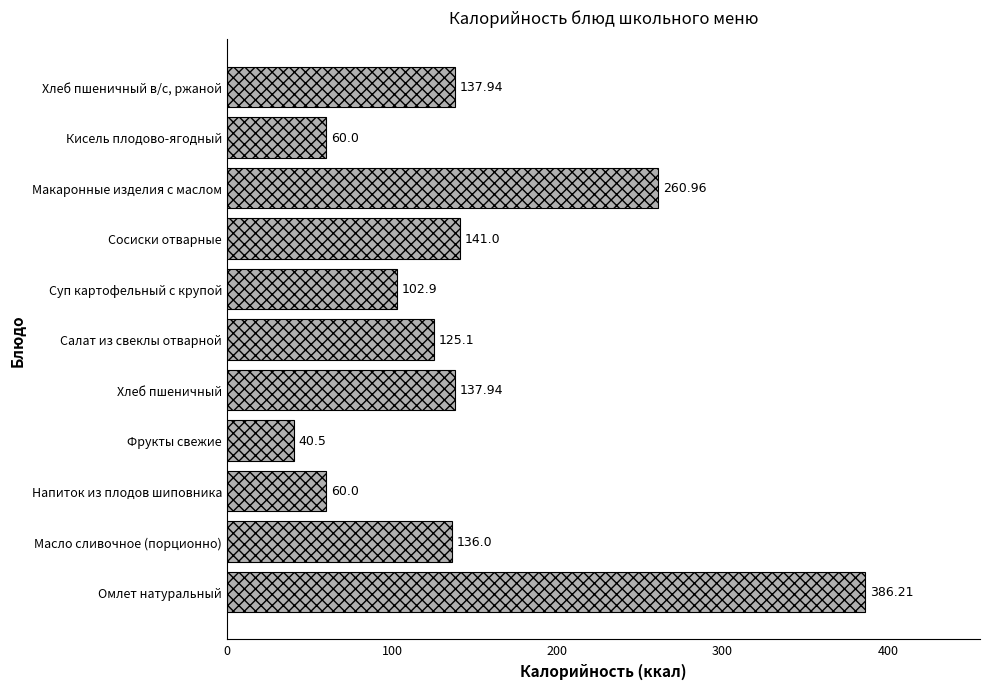

Count the number of data series in this chart.

1